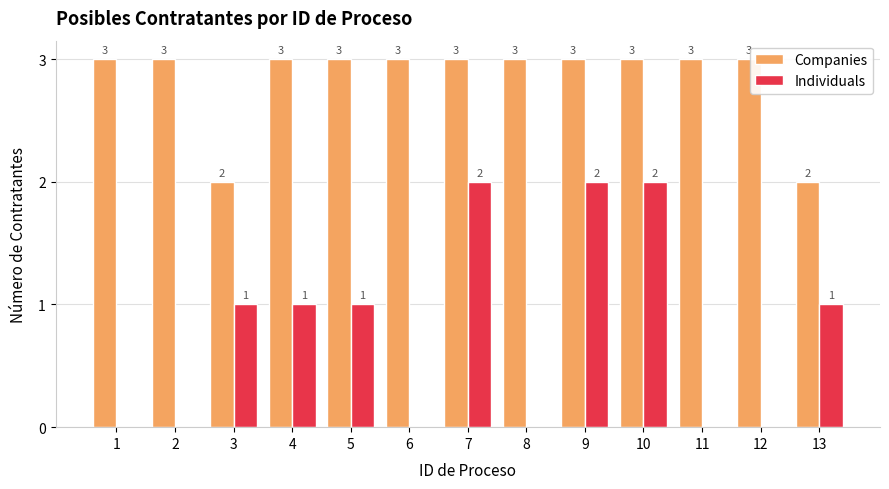

What is the sum of all Companies values?

37